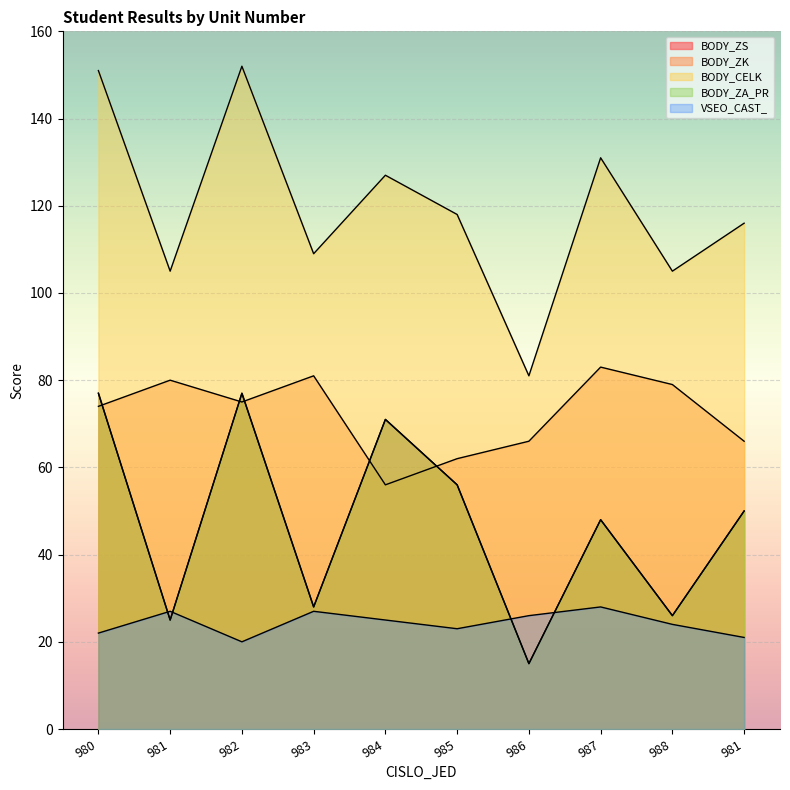

How many lines are shown in the chart?

5